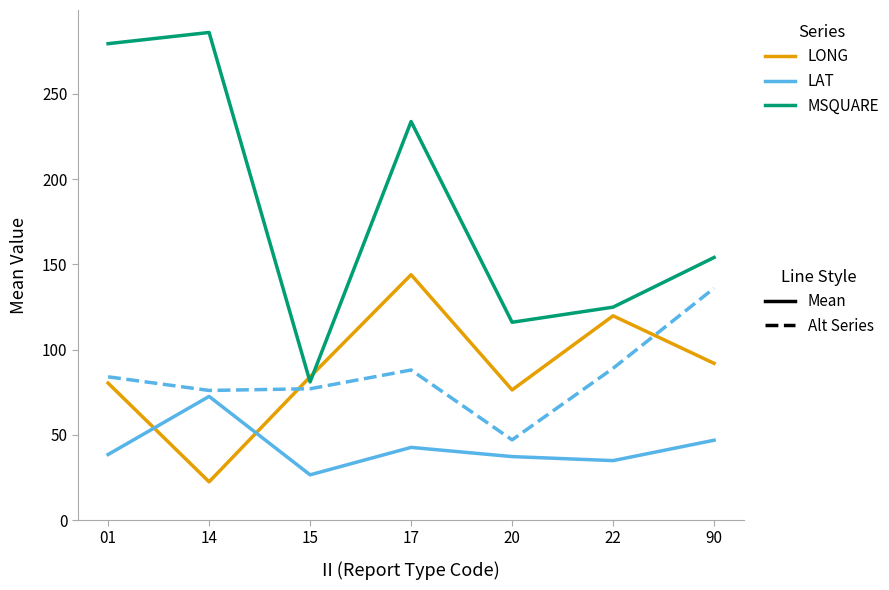

Which label corresponds to the largest value in the chart?

14